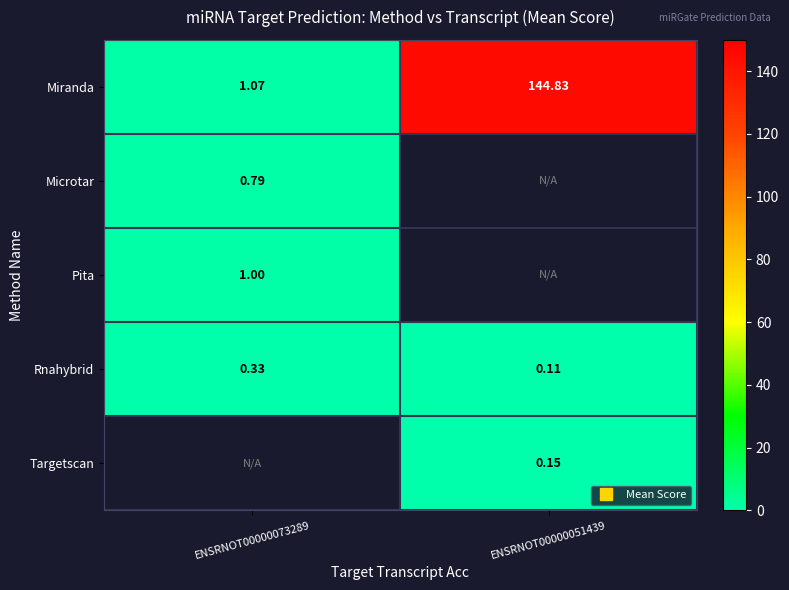

What is the minimum value for Microtar?

0.8